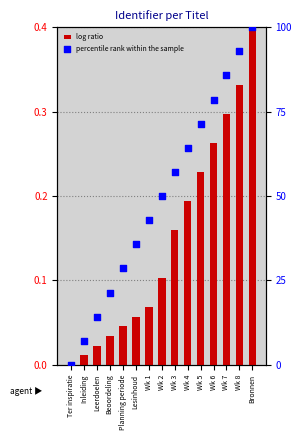

Which series has the largest total across all categories?

percentile rank within the sample